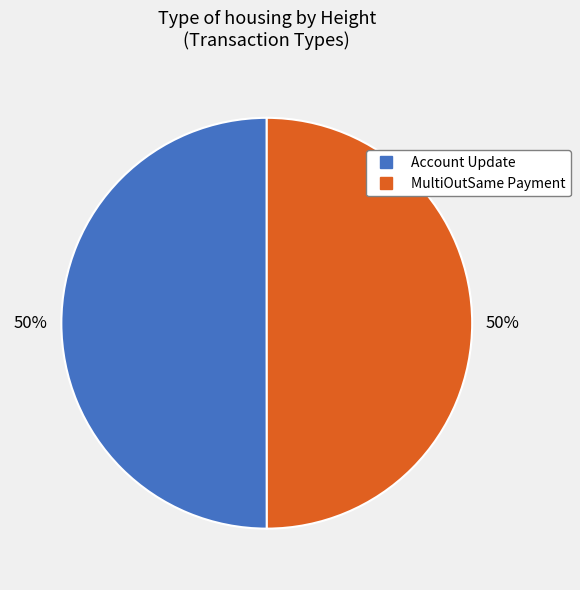

Do MultiOutSame Payment and Account Update together represent more than half of the pie?

Yes